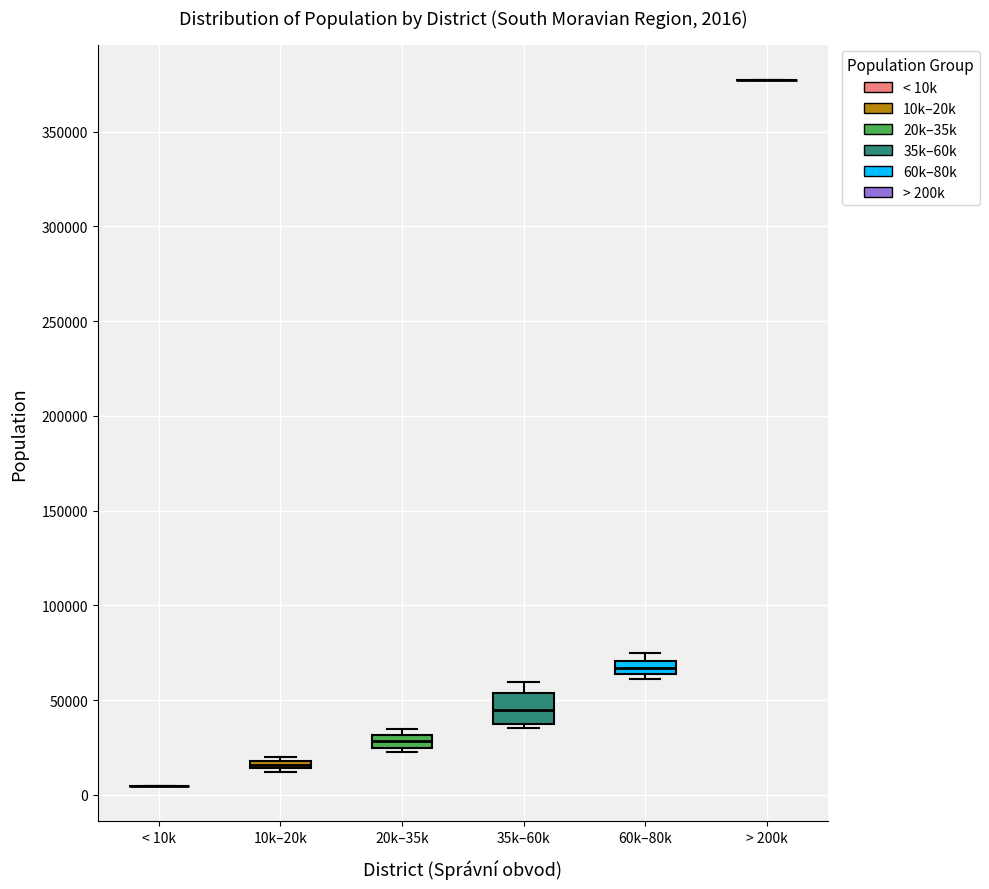

Comparing the boxes themselves (not the whiskers), which one is the tallest?

35k–60k